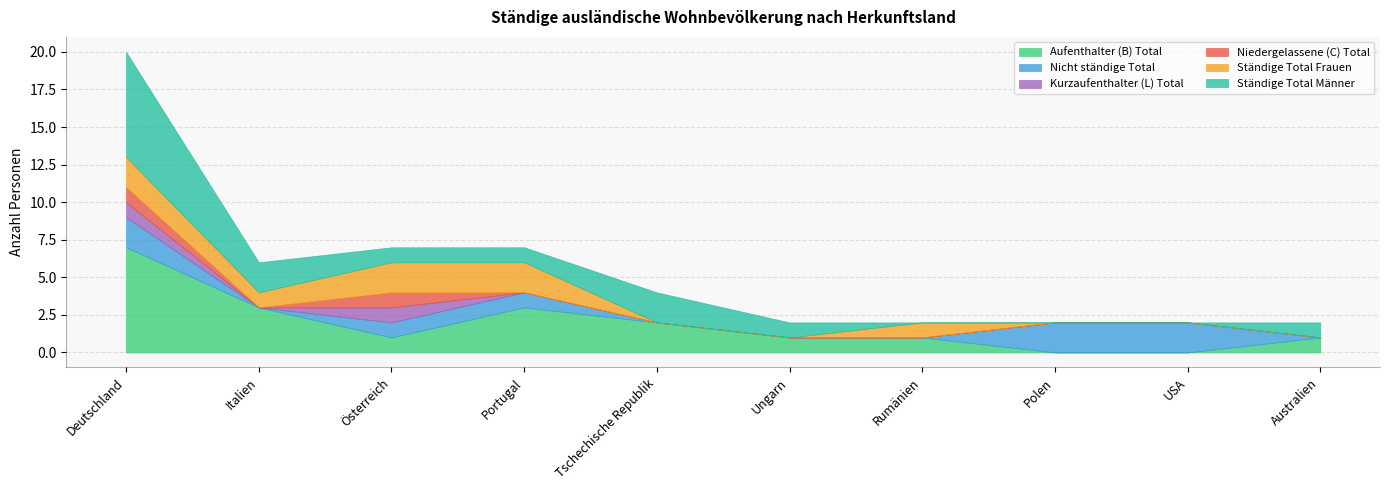

The Kurzaufenthalter (L) Total series shows 0 at Polen. True or false?

True